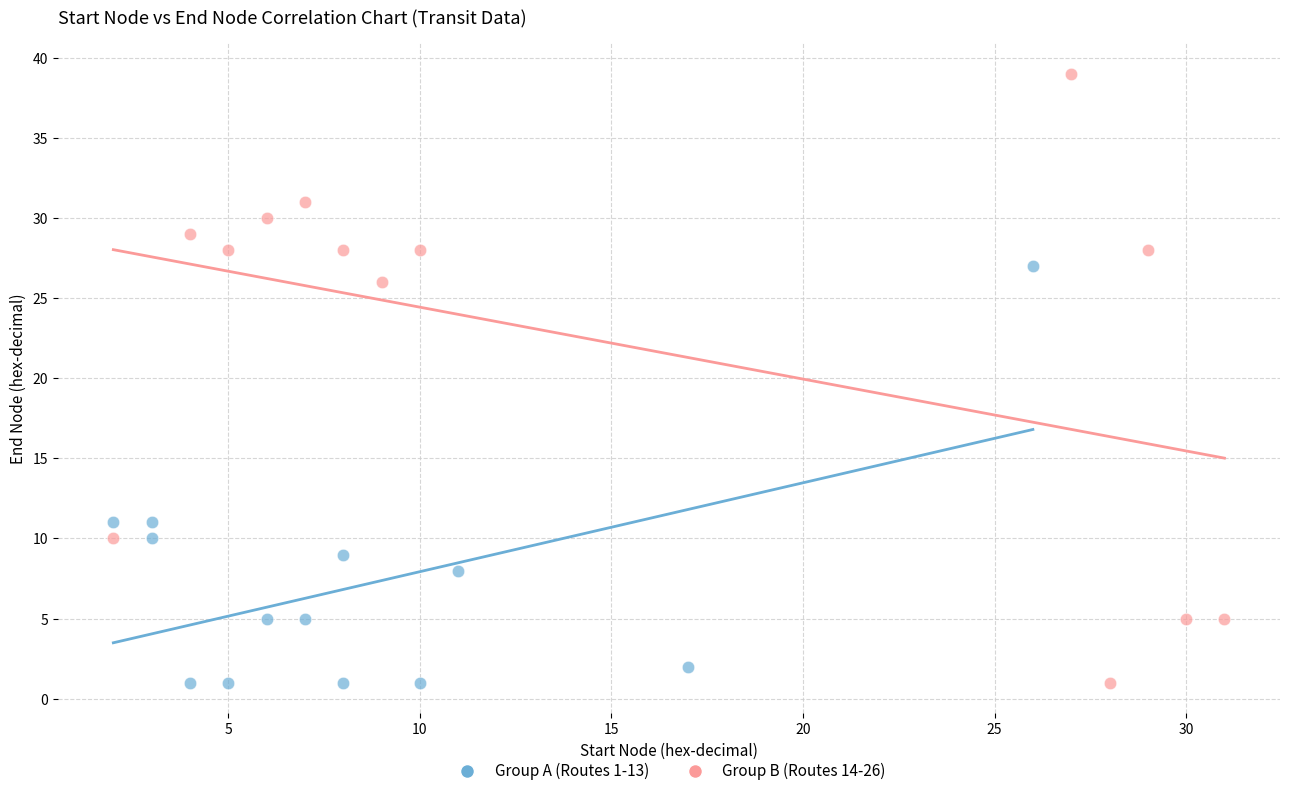

Which series has the widest spread of Y values?

Group B (Routes 14-26)